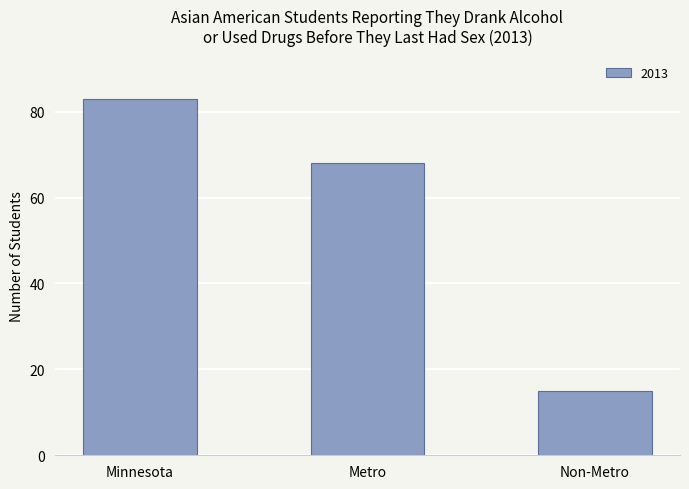

How many values are between 15 and 83?

3